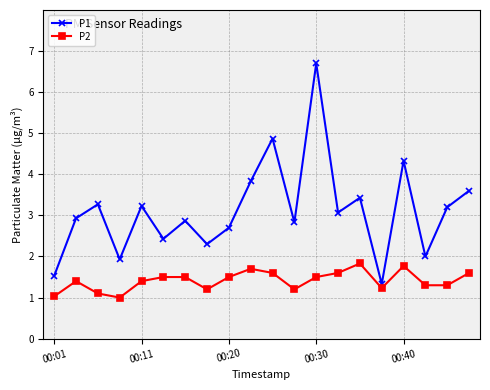

What is the smallest value displayed?

1.0